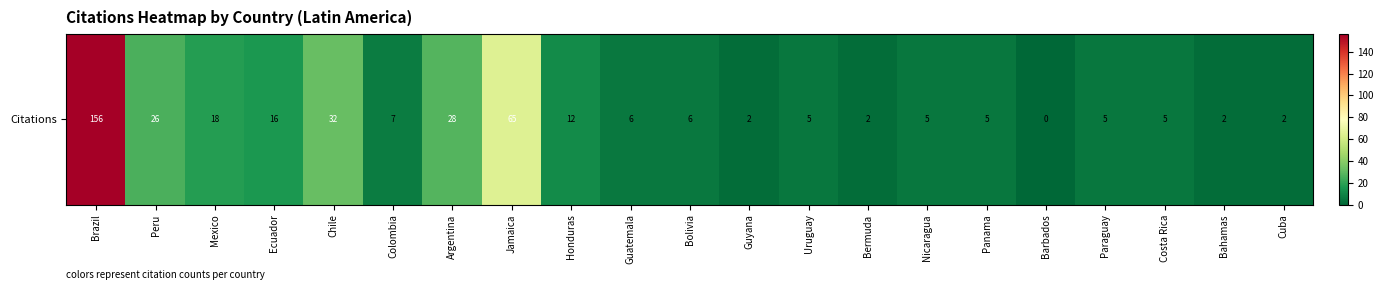

The chart shows a value of 5 at Ecuador. True or false?

False